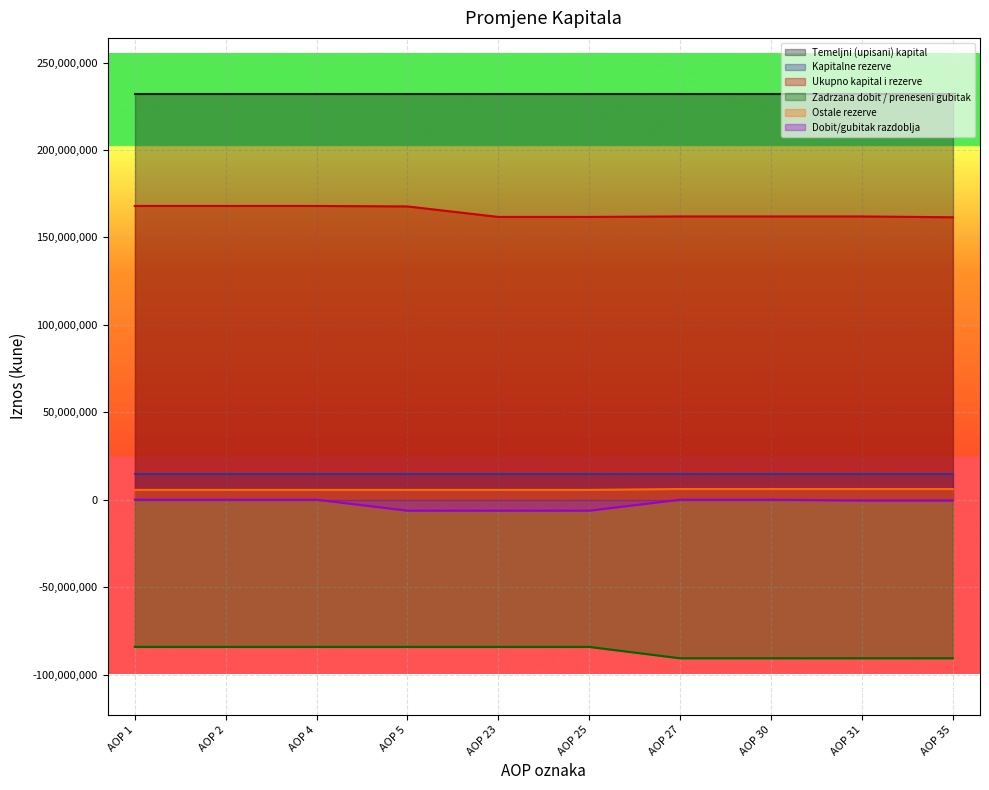

The value of Temeljni (upisani) kapital at AOP 2 is 231845600. True or false?

True